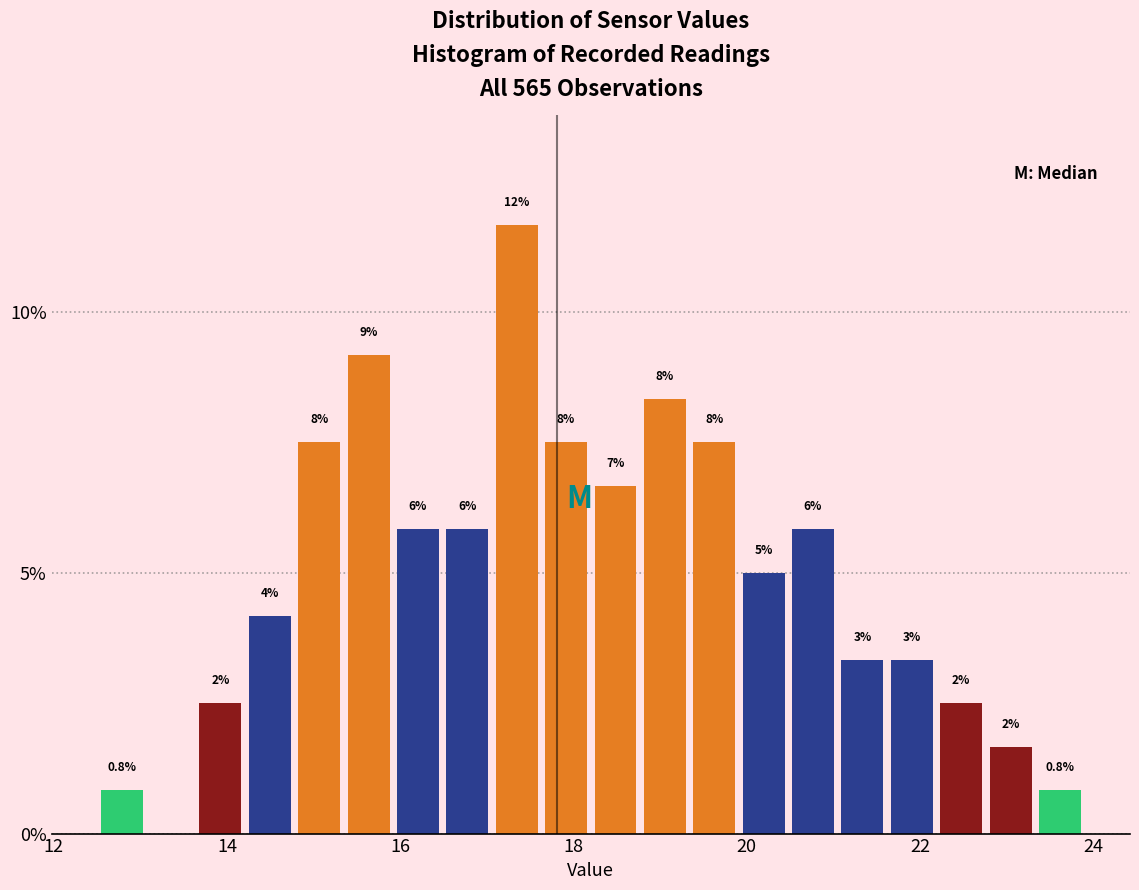

Around what value on the x-axis is the tallest bar? Give the approximate position of its centre, as read against the axis.

17.4